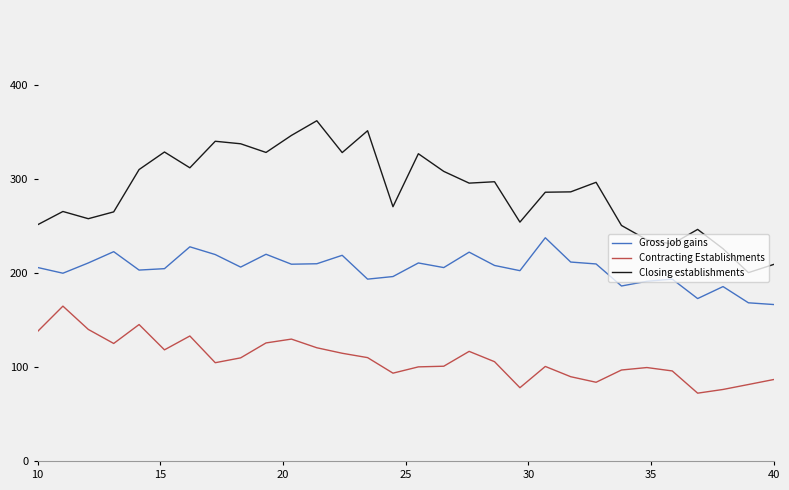

Does the chart have visible grid lines?

No